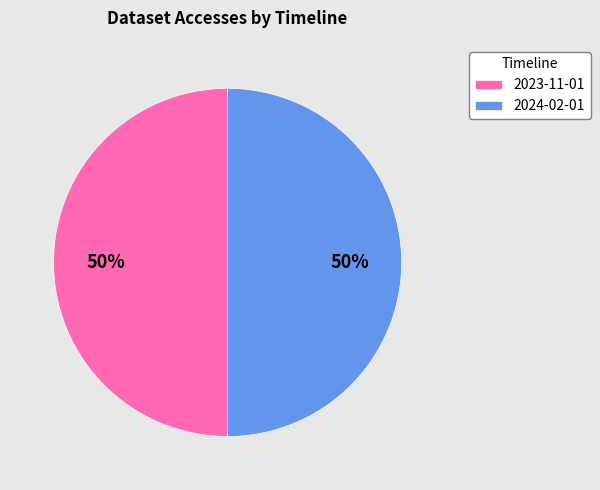

To the nearest percent, what portion does 2024-02-01 represent?

50%